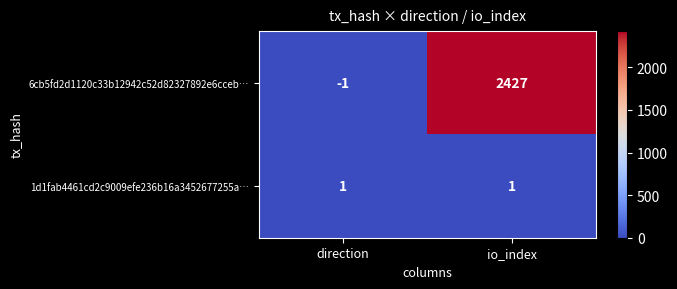

At which category is the sum across all series the highest?

io_index